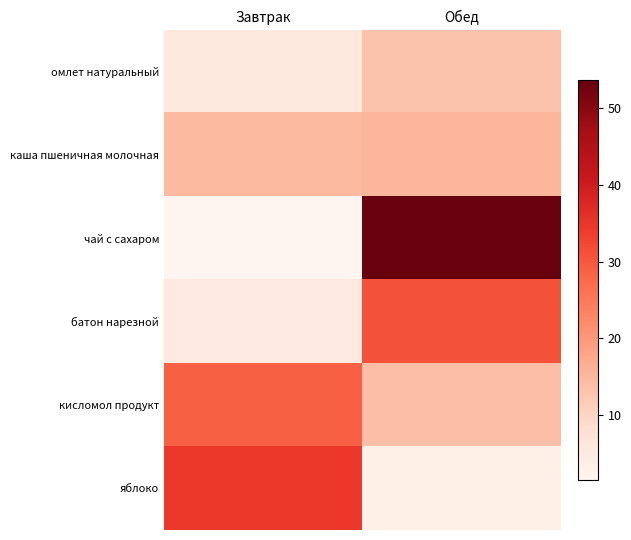

What is the maximum value shown in the chart?

53.6